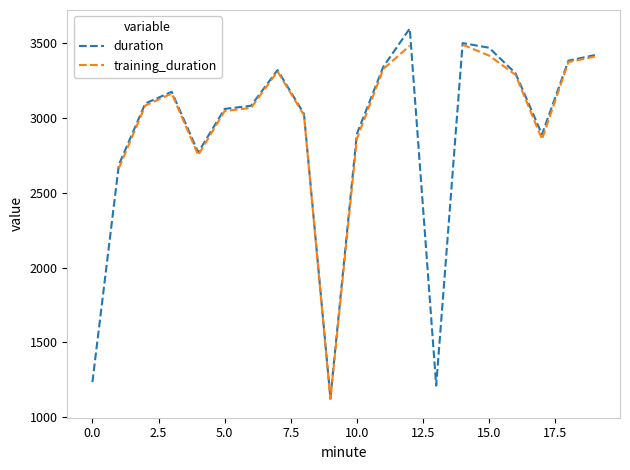

The value of duration at 15.0 is 3468.7. True or false?

True